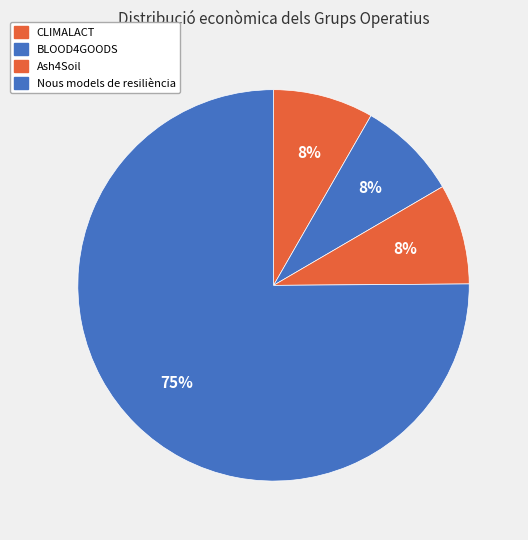

True or false: Nous models de resiliència accounts for 75% of the total.

True